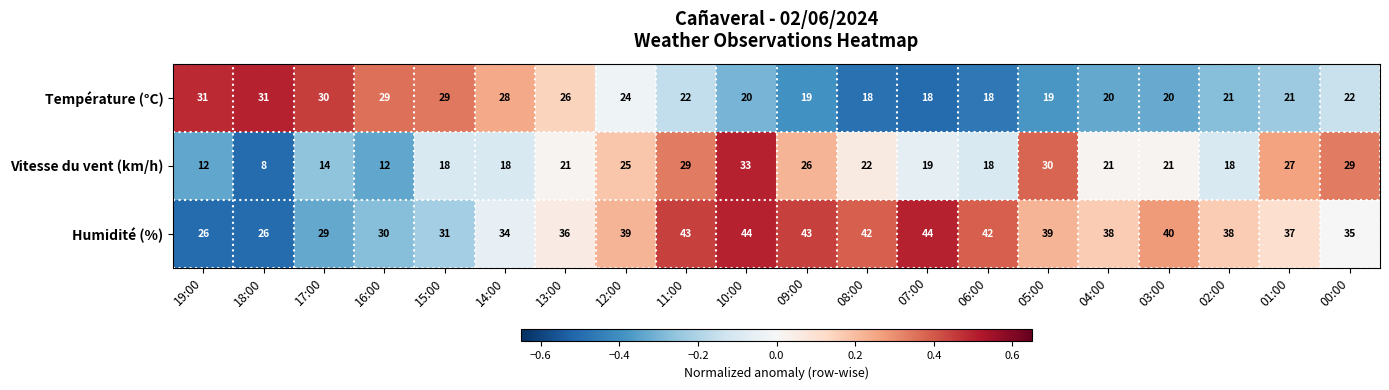

What is the approximate value of Température (°C) at 03:00, to the nearest 5?

20